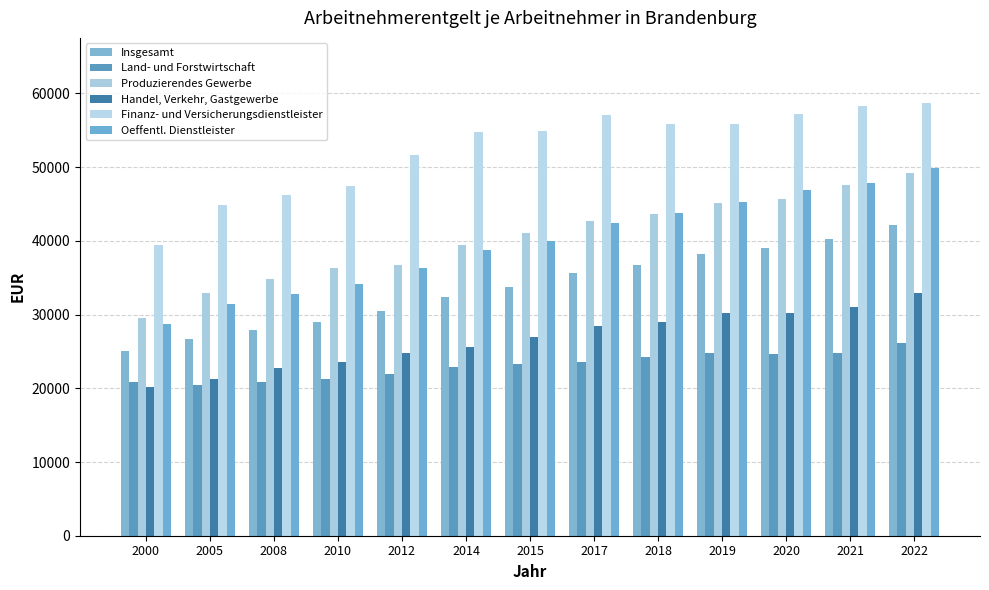

Does the chart contain any negative values?

No